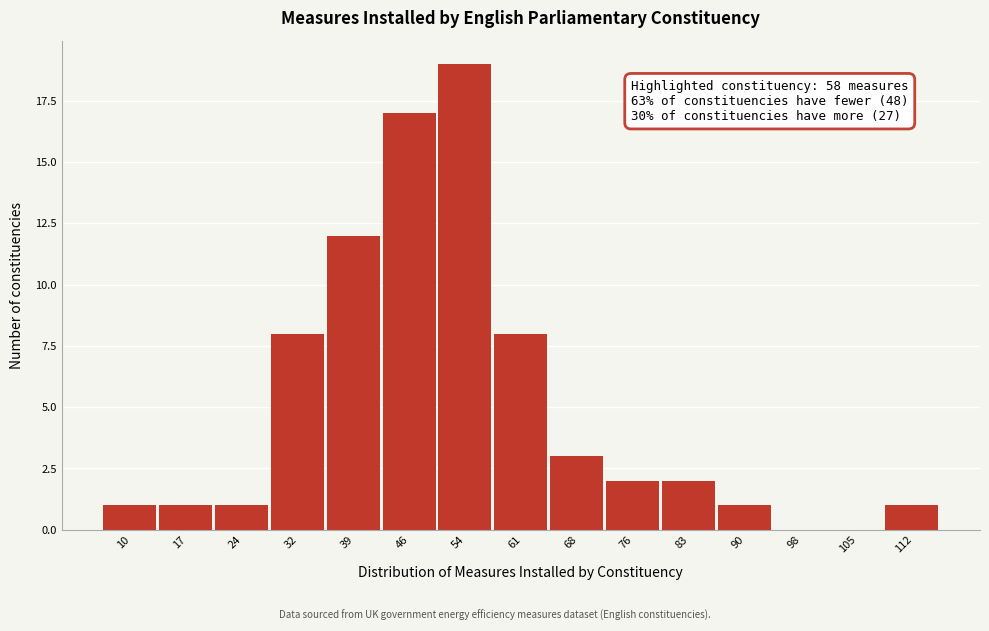

Reading right to left, list all the values displayed in this chart.

112=1	105=0	98=0	90=1	83=2	76=2	68=3	61=8	54=19	46=17	39=12	32=8	24=1	17=1	10=1